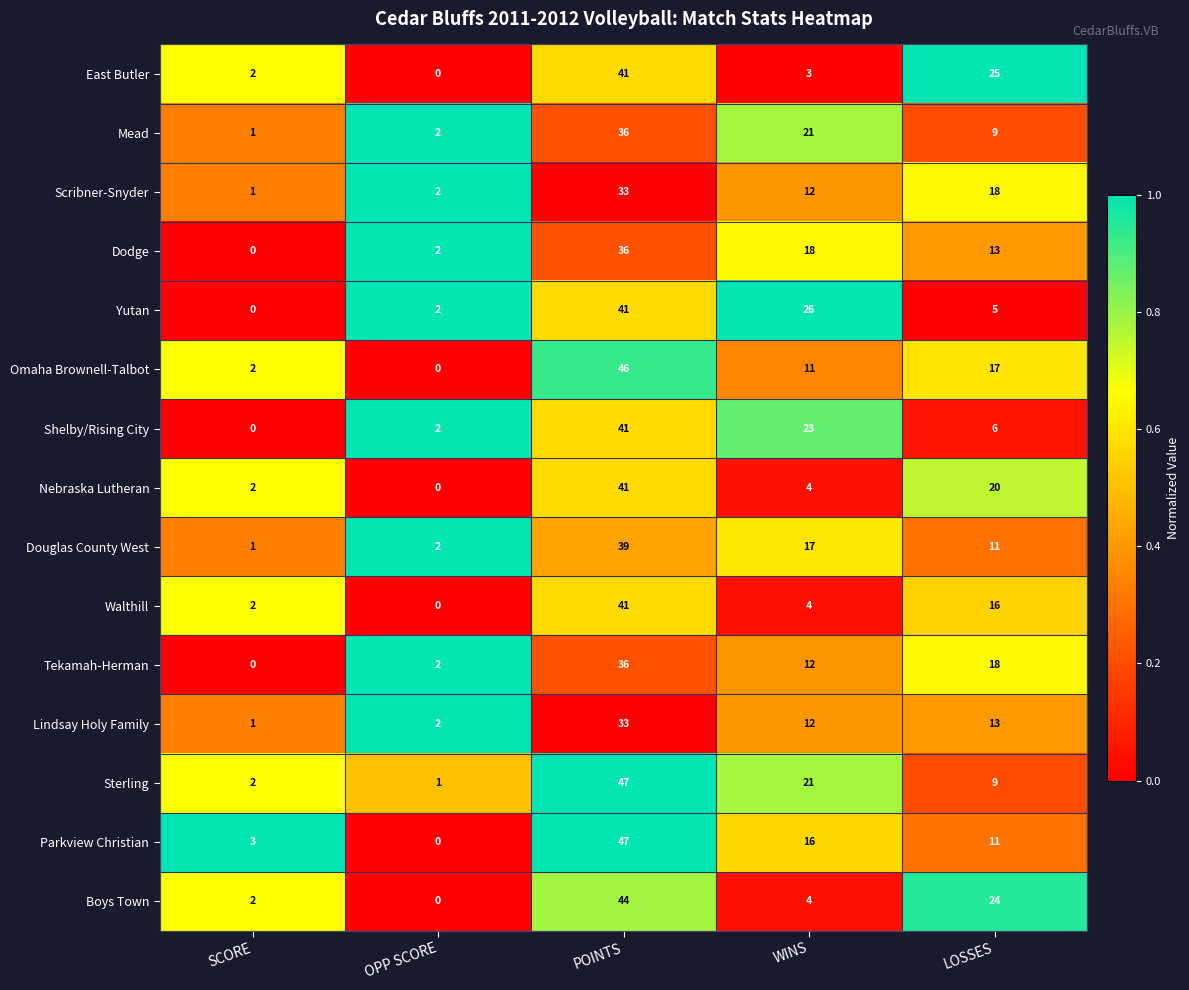

What is the maximum value for Dodge?

36